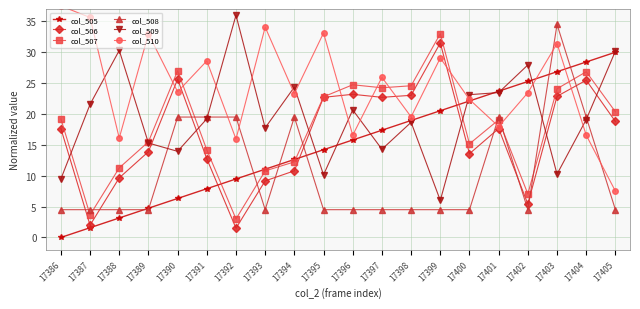

What is the average value of the col_505 series?

15.0